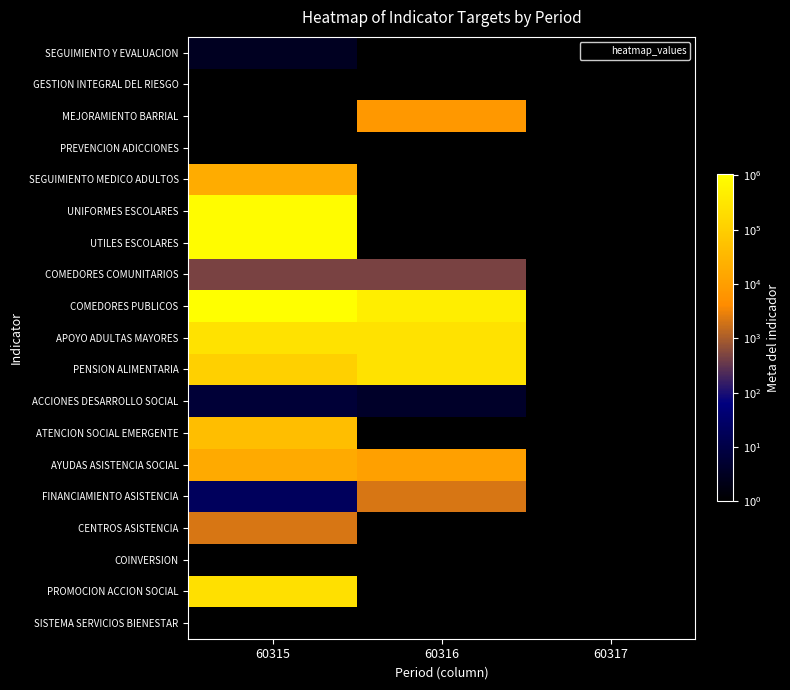

At how many categories does at least one series exceed 615050?

1